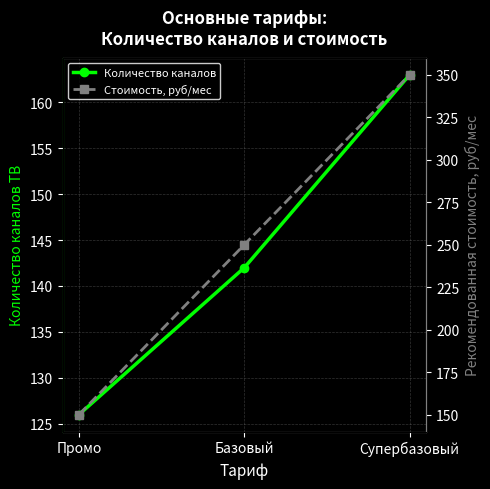

What is the approximate value of Стоимость, руб/мес at Базовый?

250